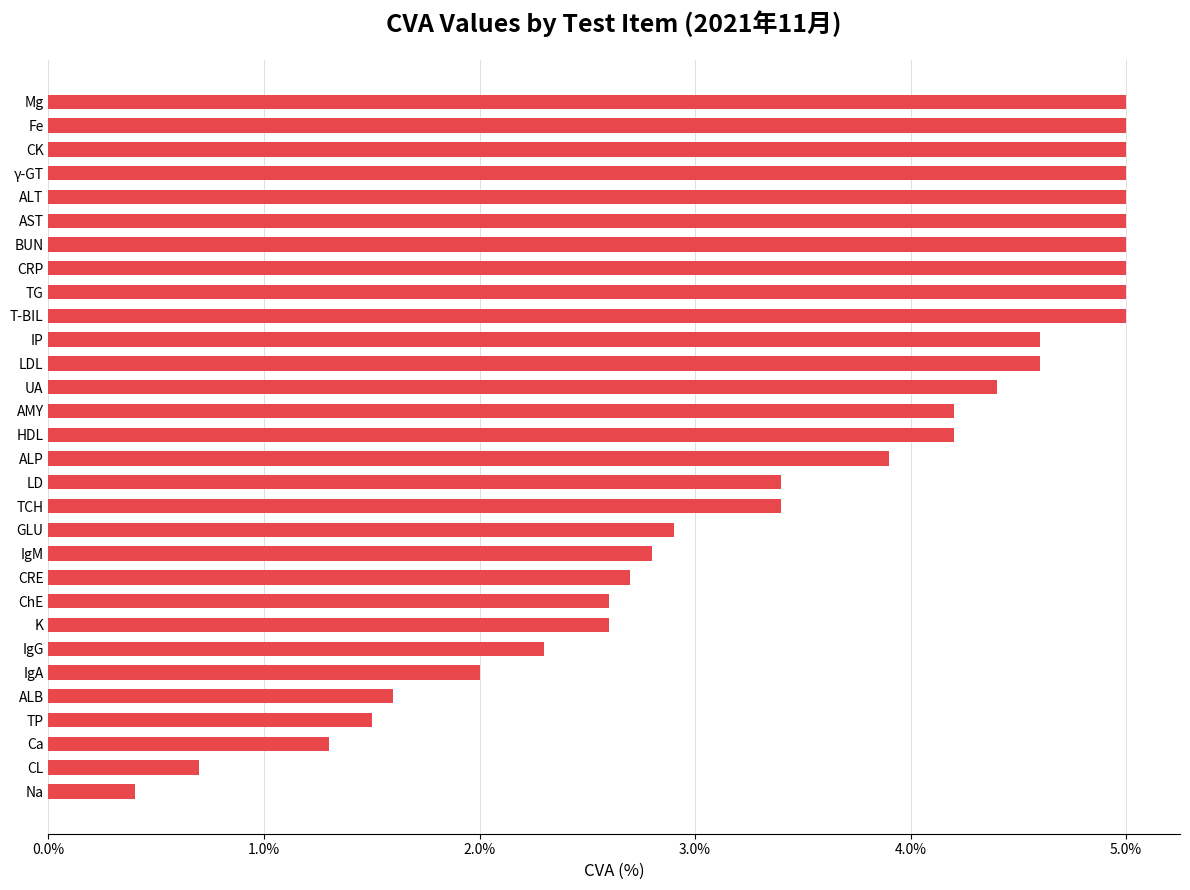

Does the chart contain any negative values?

No